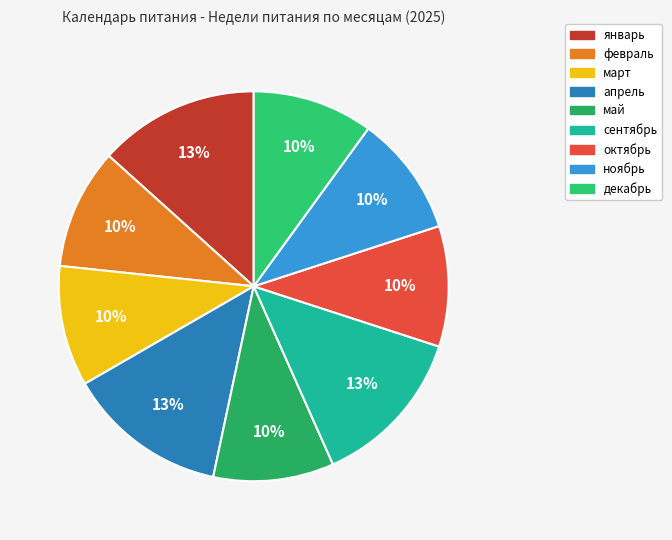

How many slices are in this pie chart?

9